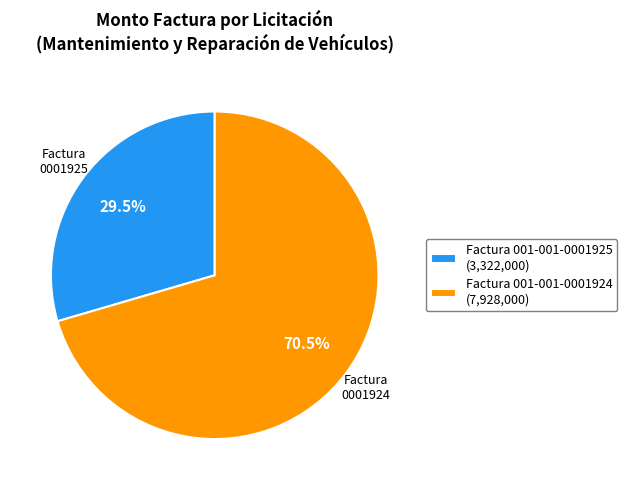

What is the ratio of the value at Factura 001-001-0001924 to the value at Factura 001-001-0001925?

2.4